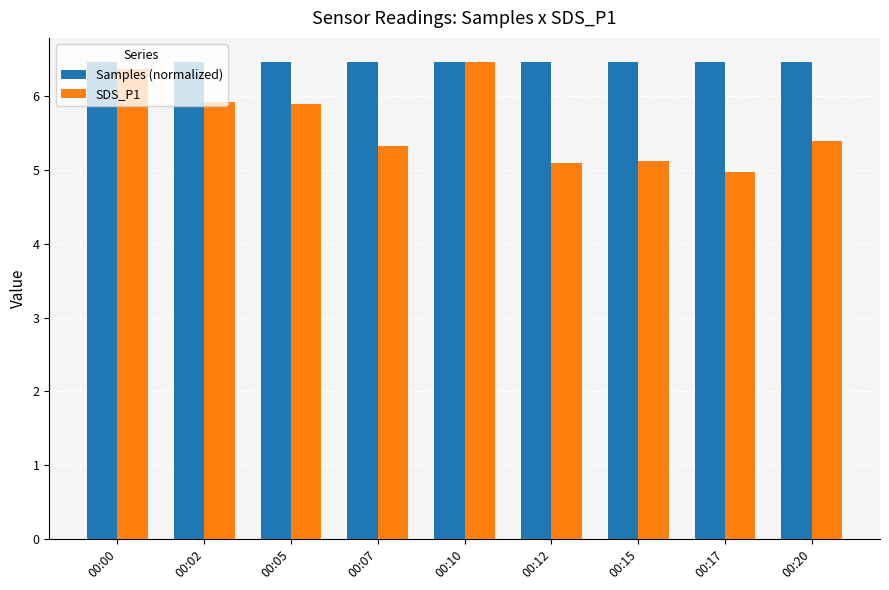

The Samples (normalized) series shows 4.0 at 00:17. True or false?

False